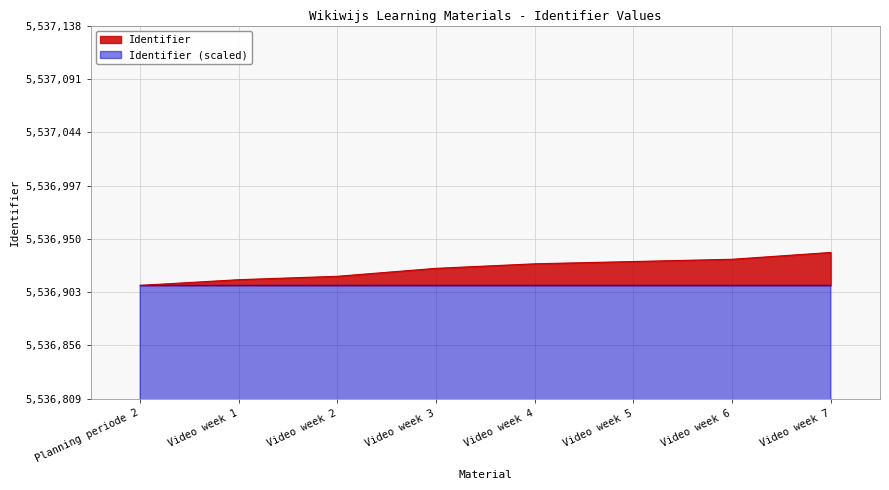

What is the value of the 2nd point from the left?

5536914